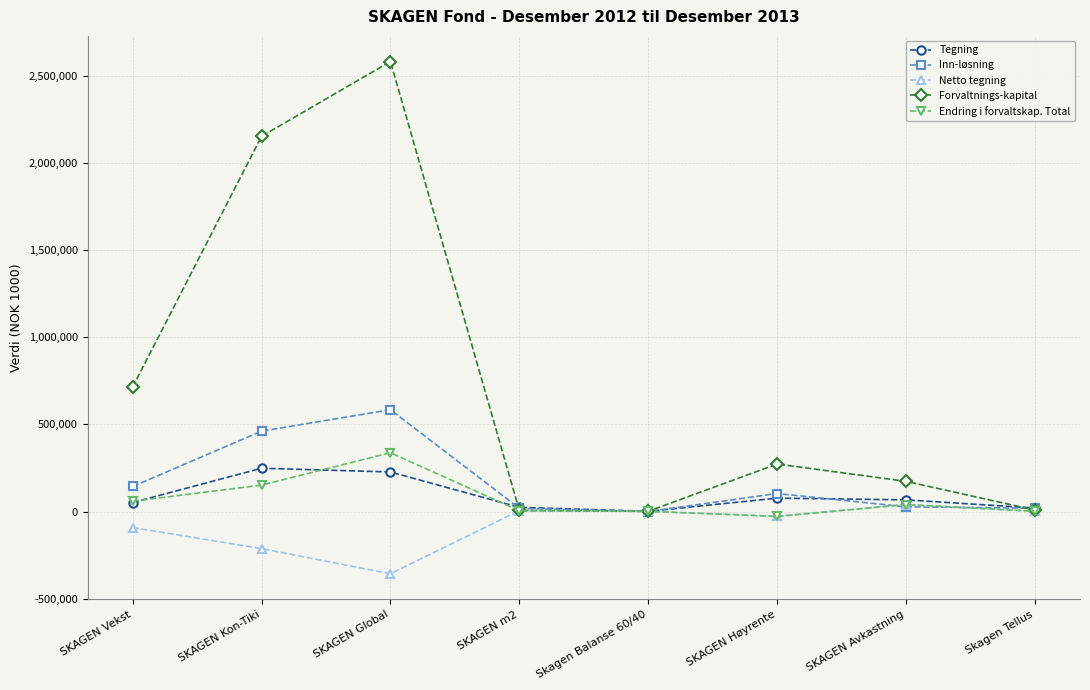

What is the spread (max minus min) of values at SKAGEN Kon-Tiki?

2367856